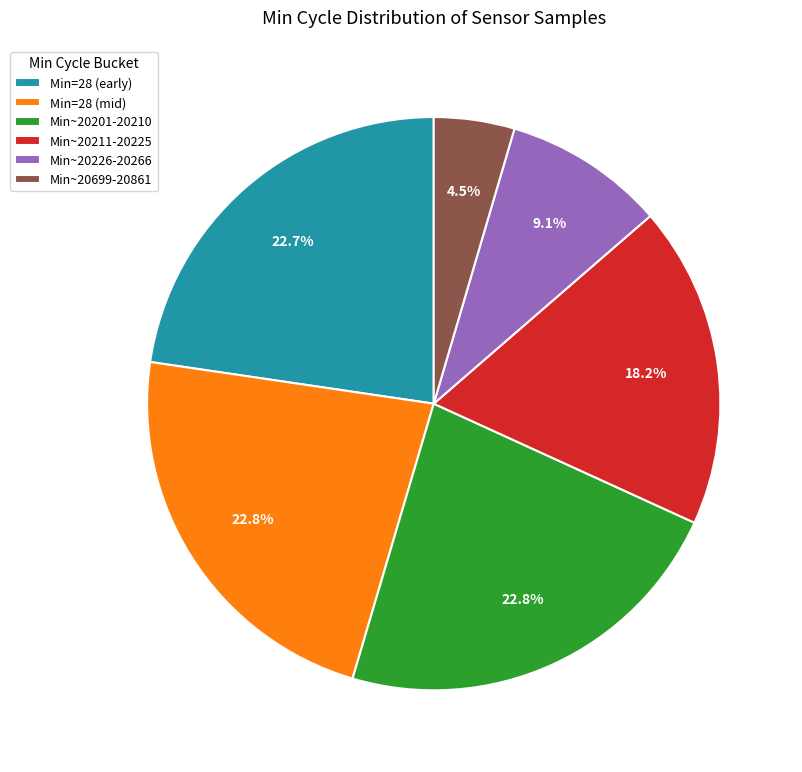

Which has a higher value, Min=28 (mid) or Min~20699-20861?

Min=28 (mid)